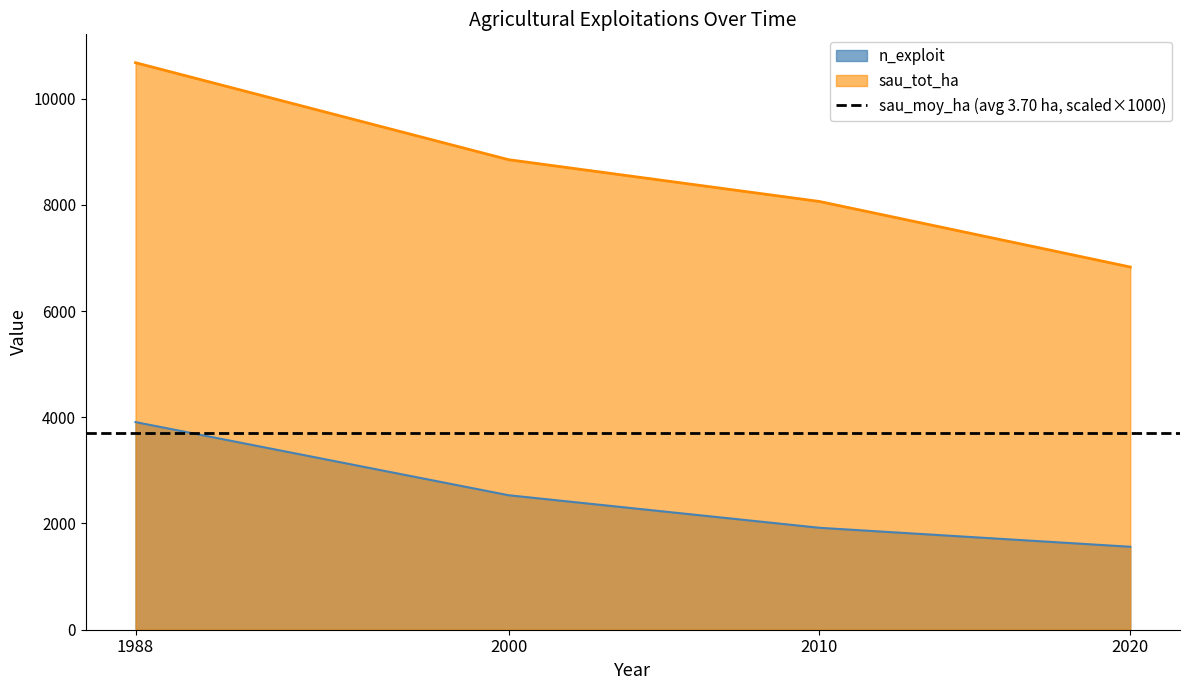

Rank the series by their maximum value, from highest to lowest.

sau_tot_ha, n_exploit